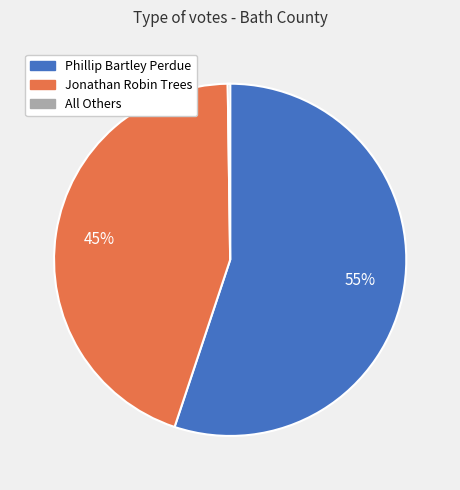

Between Jonathan Robin Trees and Phillip Bartley Perdue, which is larger?

Phillip Bartley Perdue